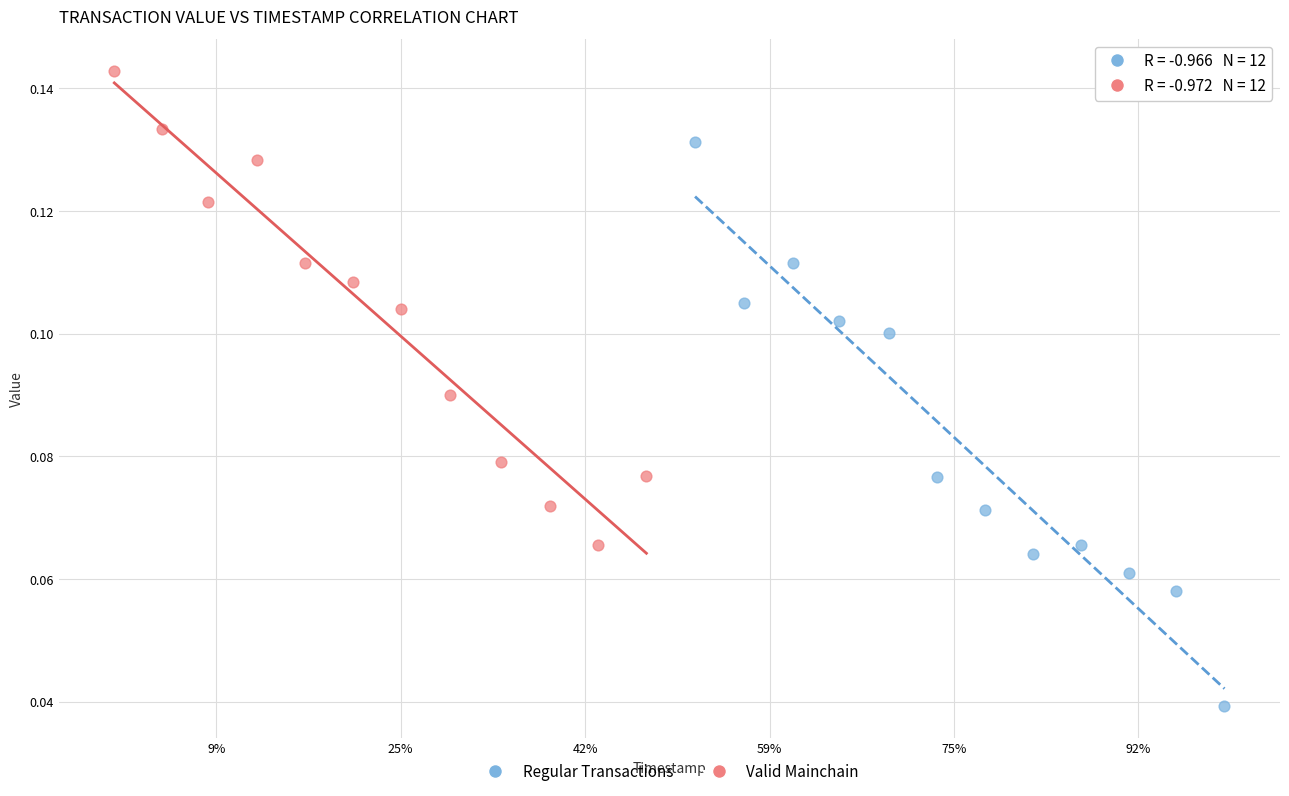

Which series has the largest Y range (max minus min)?

Regular Transactions